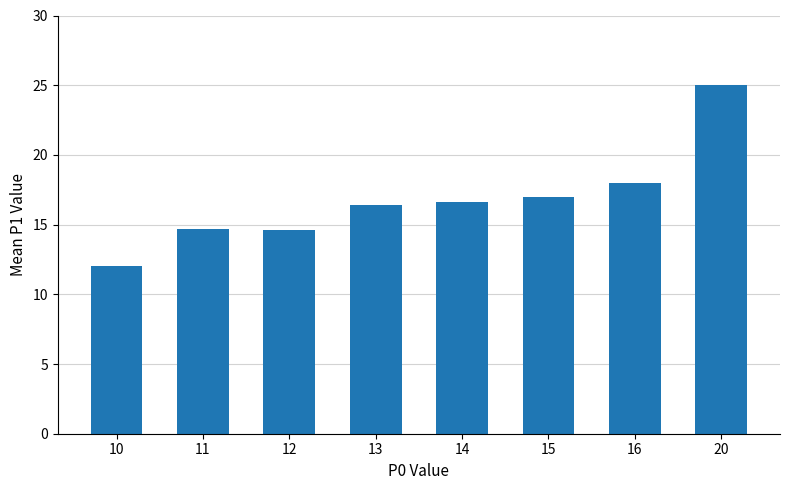

Which has a higher value, 14 or 16?

16